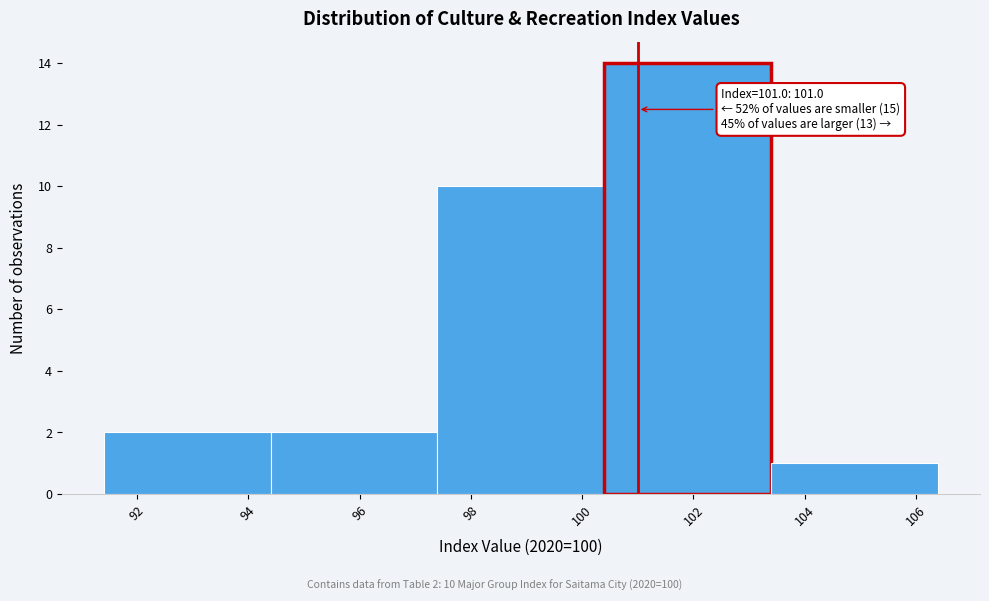

Which range on the x-axis has the tallest bar?

100.4 to 103.4